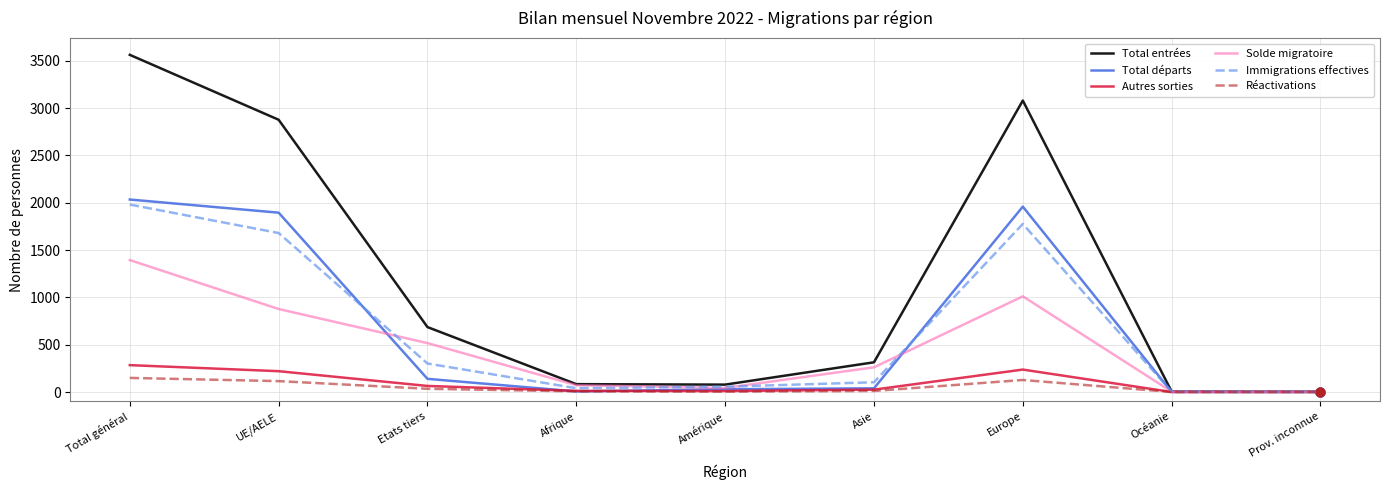

What are all the series names shown in the legend?

Total entrées, Total départs, Autres sorties, Solde migratoire, Immigrations effectives, Réactivations